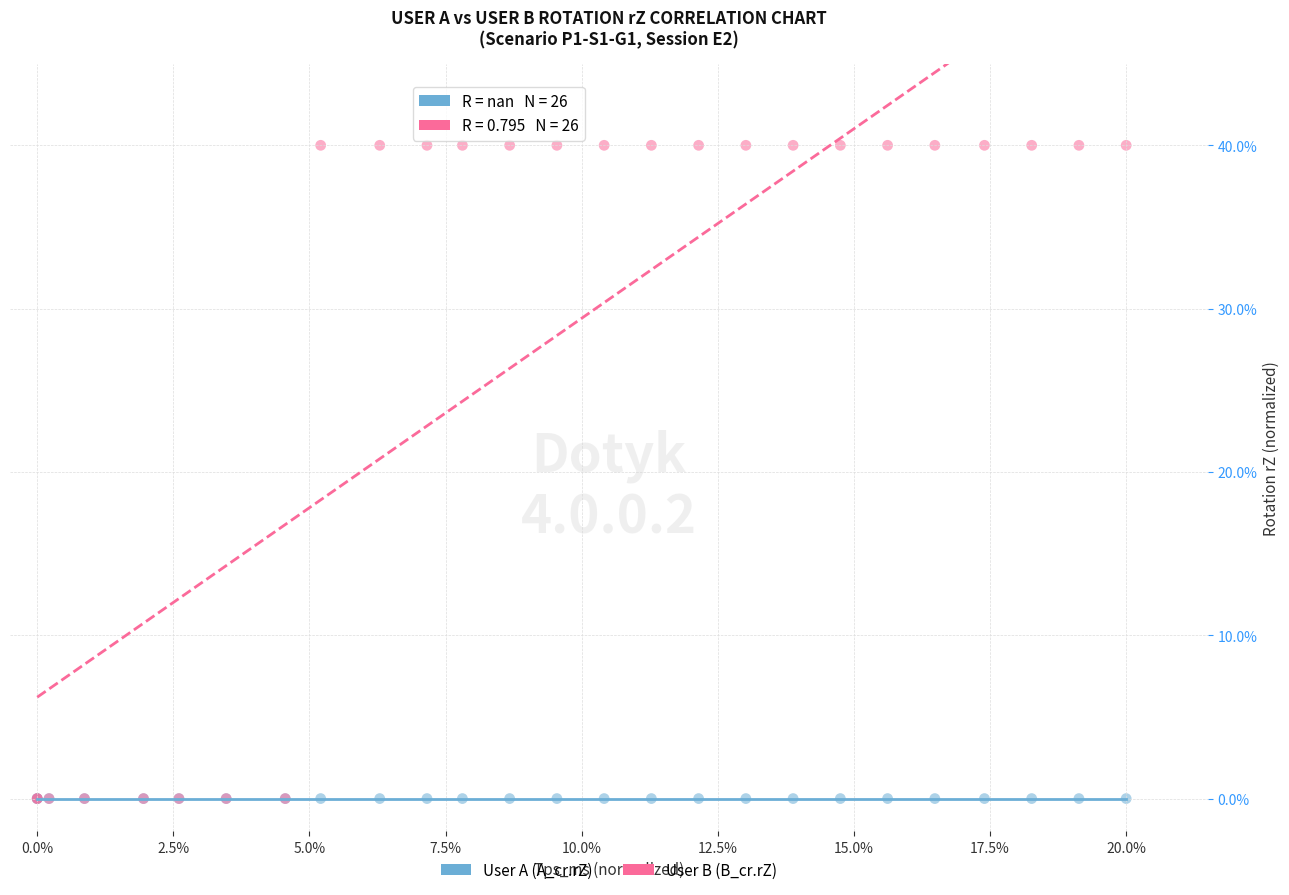

What are all the series names shown in the legend?

User A (A_cr.rZ), User B (B_cr.rZ)